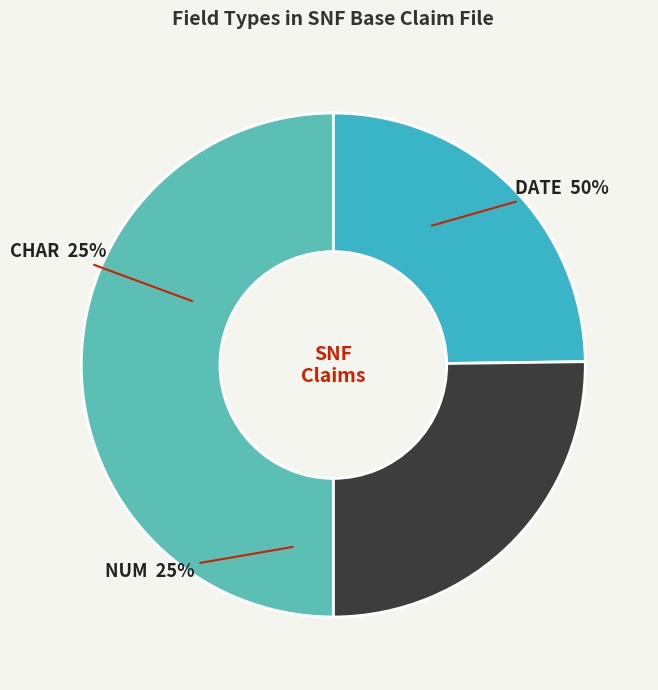

Rank the categories by value from lowest to highest.

NUM, CHAR, DATE